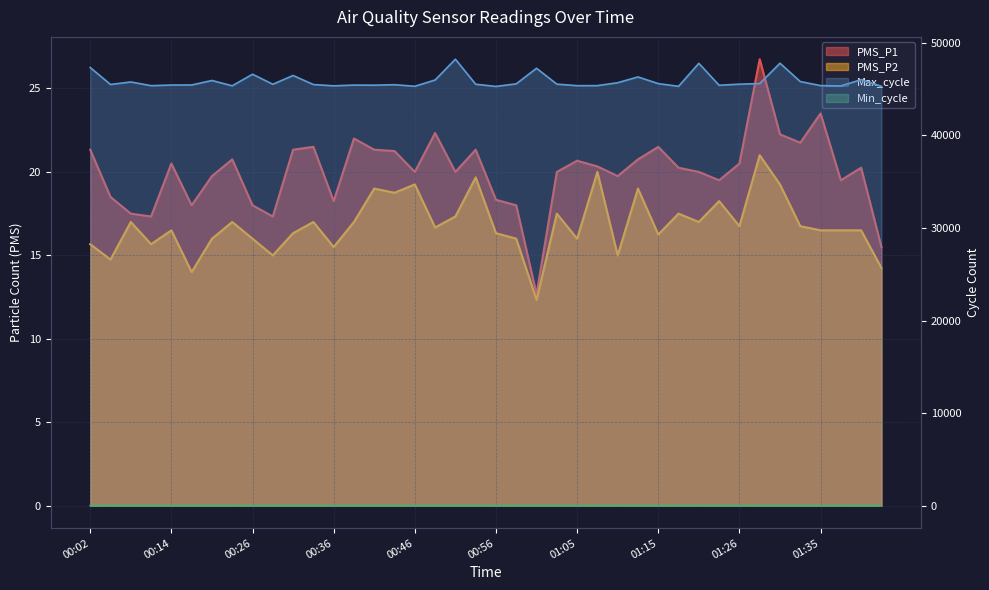

What is the sum of all PMS_P2 values?

672.8